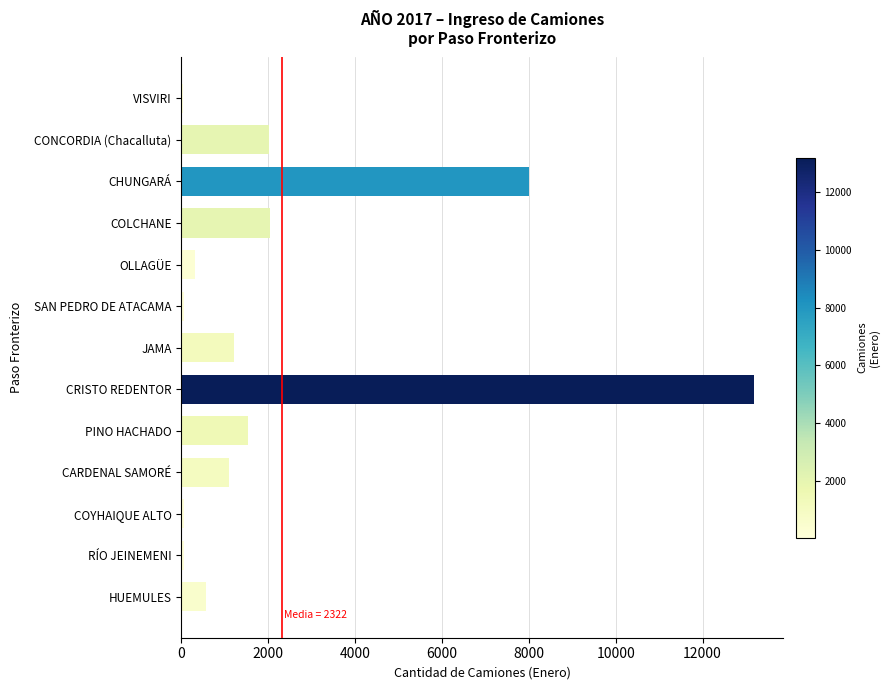

The chart shows a value of 1205 at JAMA. True or false?

True